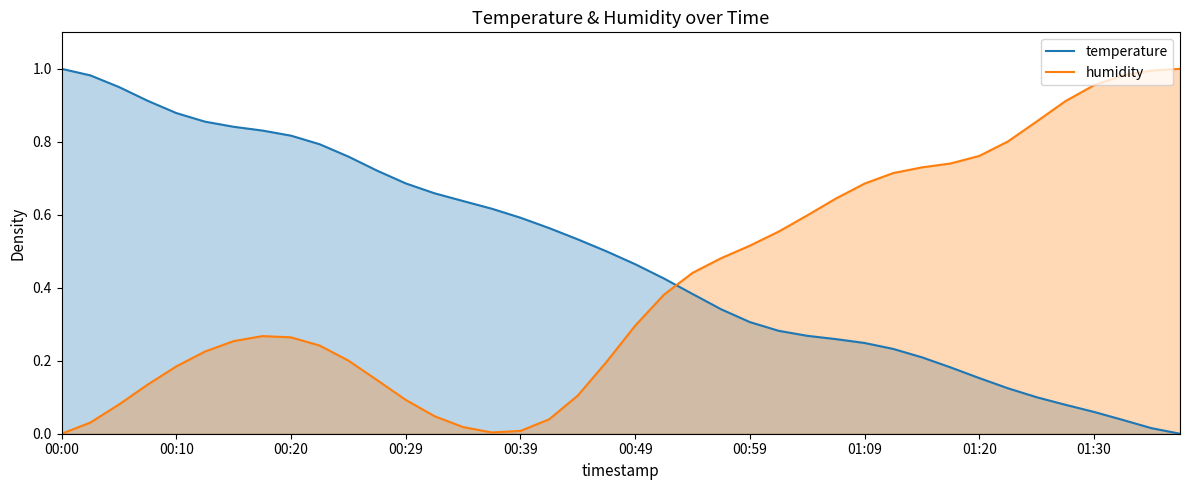

The value at 01:35 is 0.0. True or false?

True